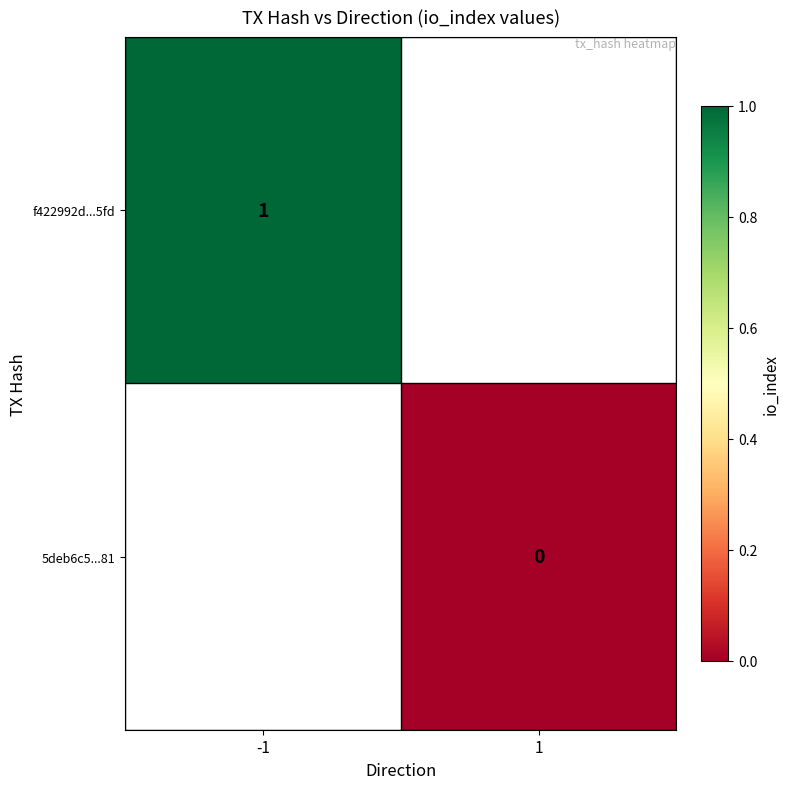

The f422992d...5fd series shows 2 at -1. True or false?

False